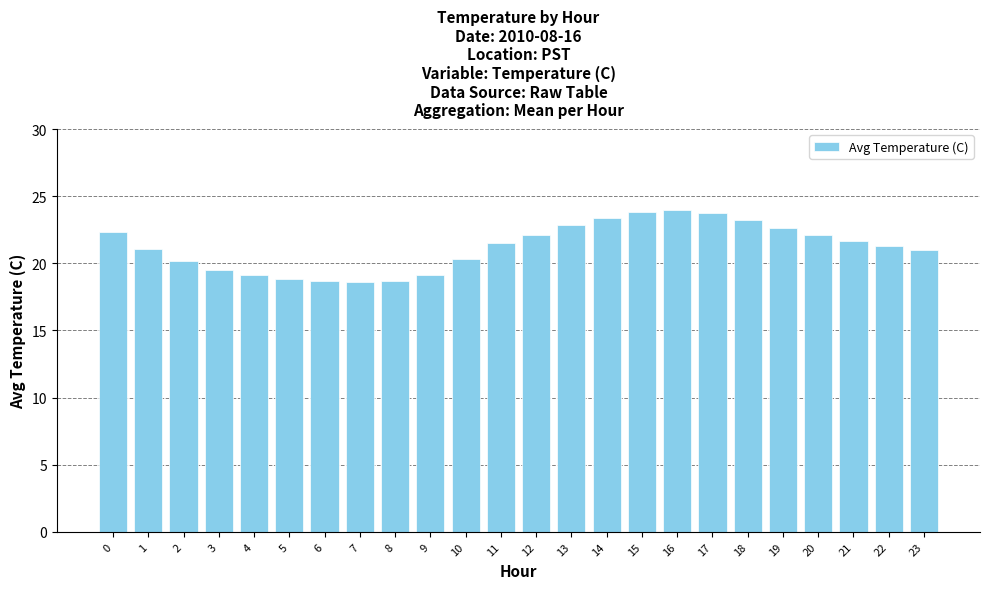

What is the value of the 5th bar from the left?

19.1